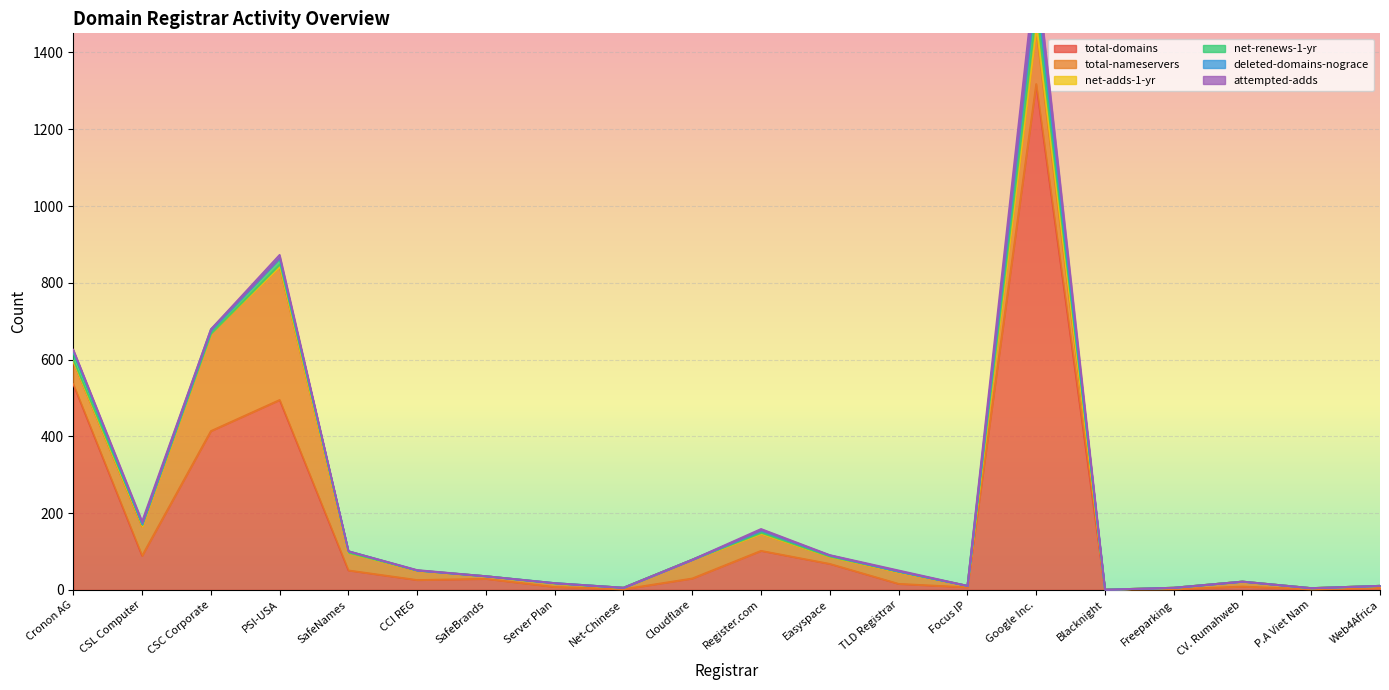

Reading right to left, extract all data points from this chart.

total-domains: 5	2	9	2	1	1318	7	16	68	102	30	2	8	29	26	51	495	414	89	536
total-nameservers: 6	3	13	4	0	143	4	30	18	44	49	4	9	7	24	46	347	254	76	58
net-adds-1-yr: 0	0	0	0	0	44	0	2	1	3	0	0	0	0	1	0	6	0	5	3
net-renews-1-yr: 0	0	0	0	0	55	0	0	3	5	0	0	1	0	0	4	16	7	1	21
deleted-domains-nograce: 0	0	0	0	0	23	0	1	0	2	0	0	0	0	0	0	1	4	3	5
attempted-adds: 0	0	0	0	0	45	0	2	1	3	0	0	0	0	1	0	8	0	5	3